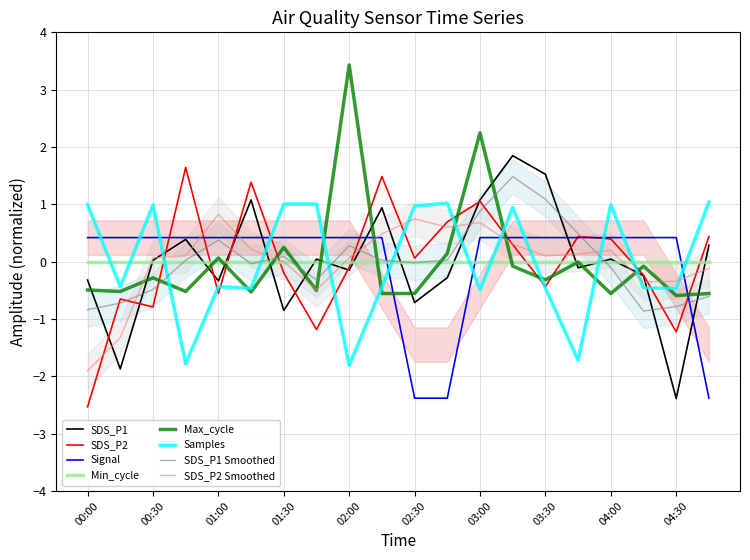

How many intersections are there between SDS_P1 and Max_cycle?

14